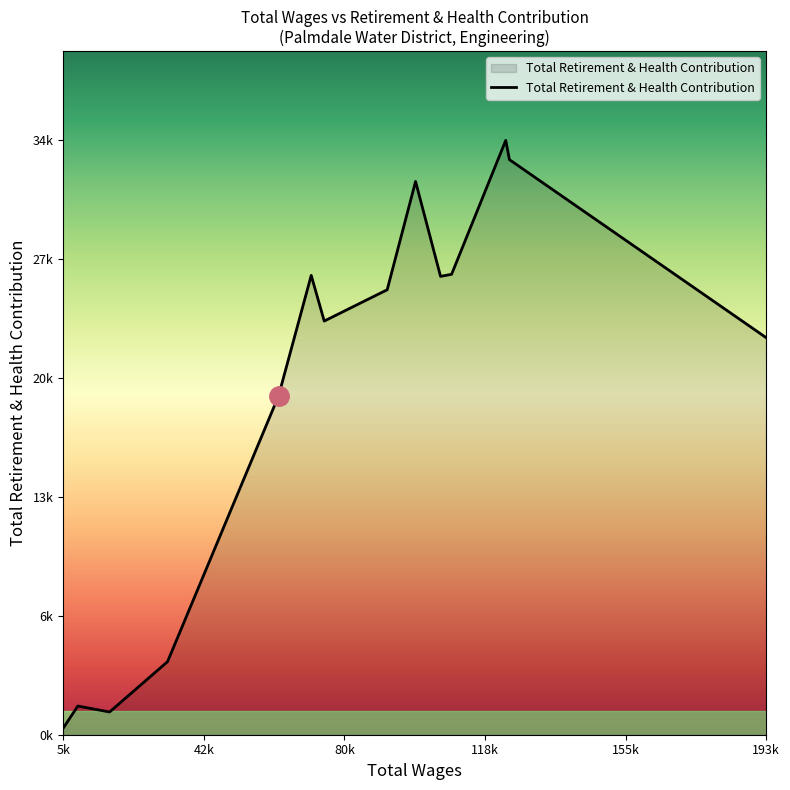

Does the chart display data point markers on the line(s)?

No